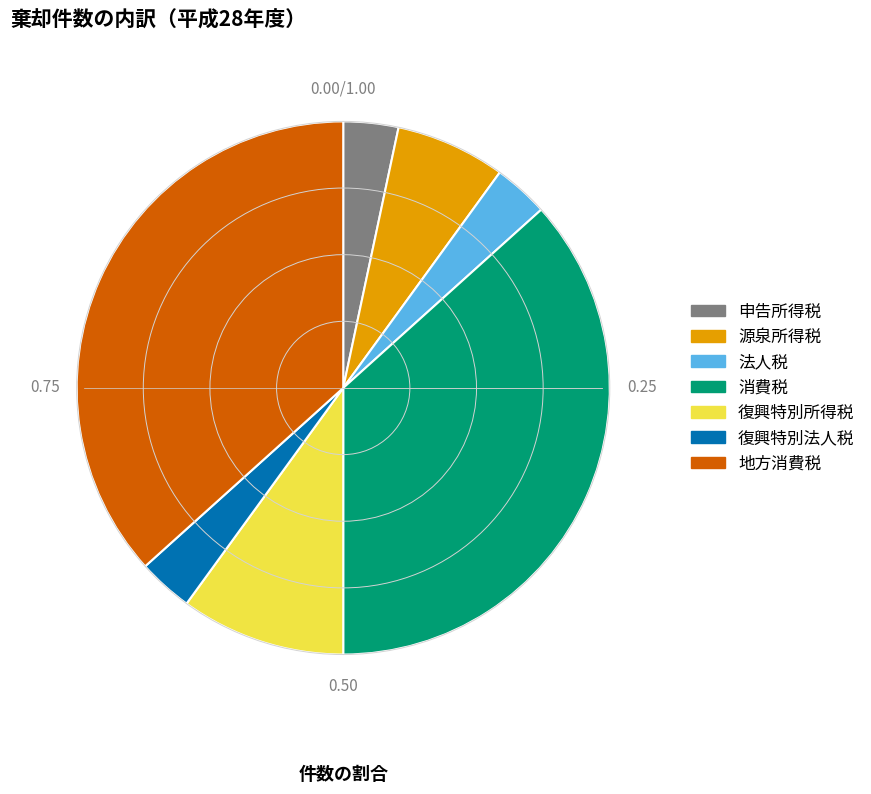

Is it true that 地方消費税 is 25% of the pie?

False